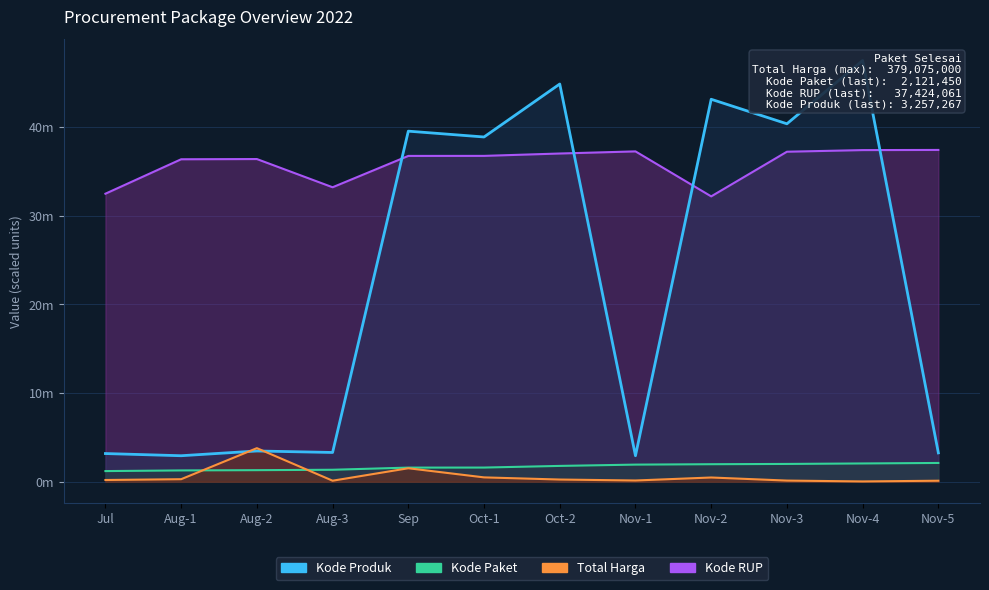

Is the value of Kode RUP at Aug-2 greater than the value of Kode Paket at Nov-2?

Yes